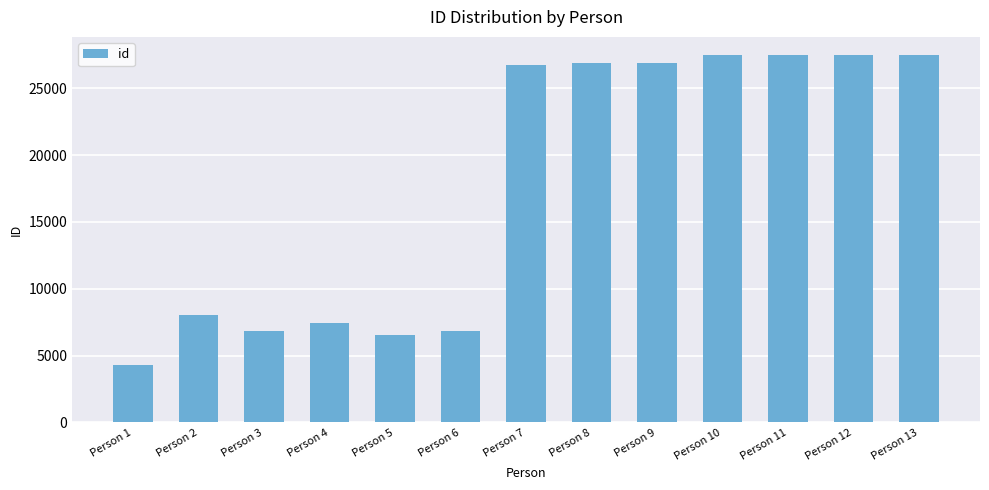

What is the value of the 3rd bar from the left?

6808